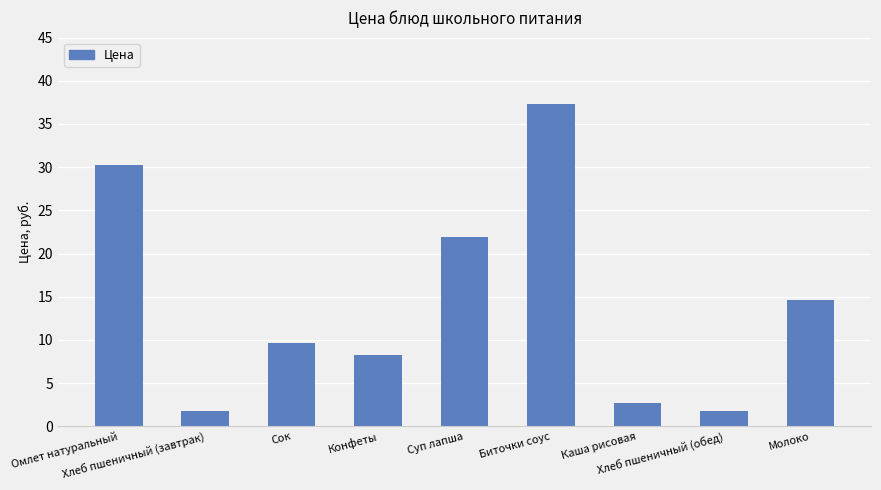

What is the sum of all values?

128.2